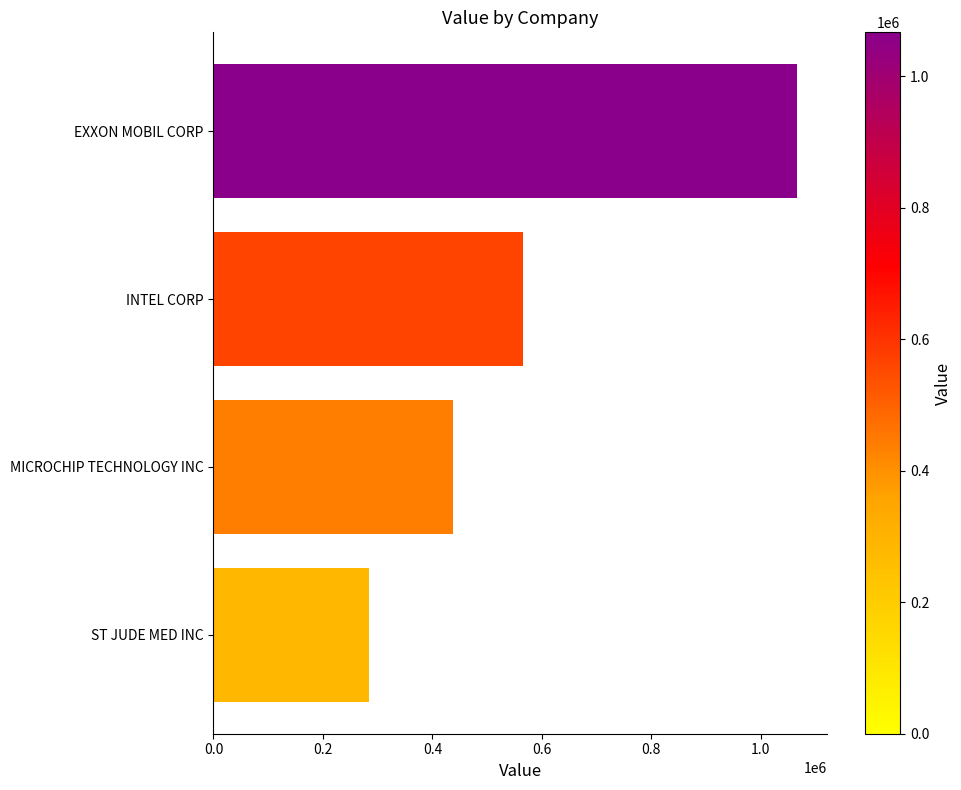

Reading top to bottom, transcribe all the data shown in this chart.

1067000	565000	438000	285000